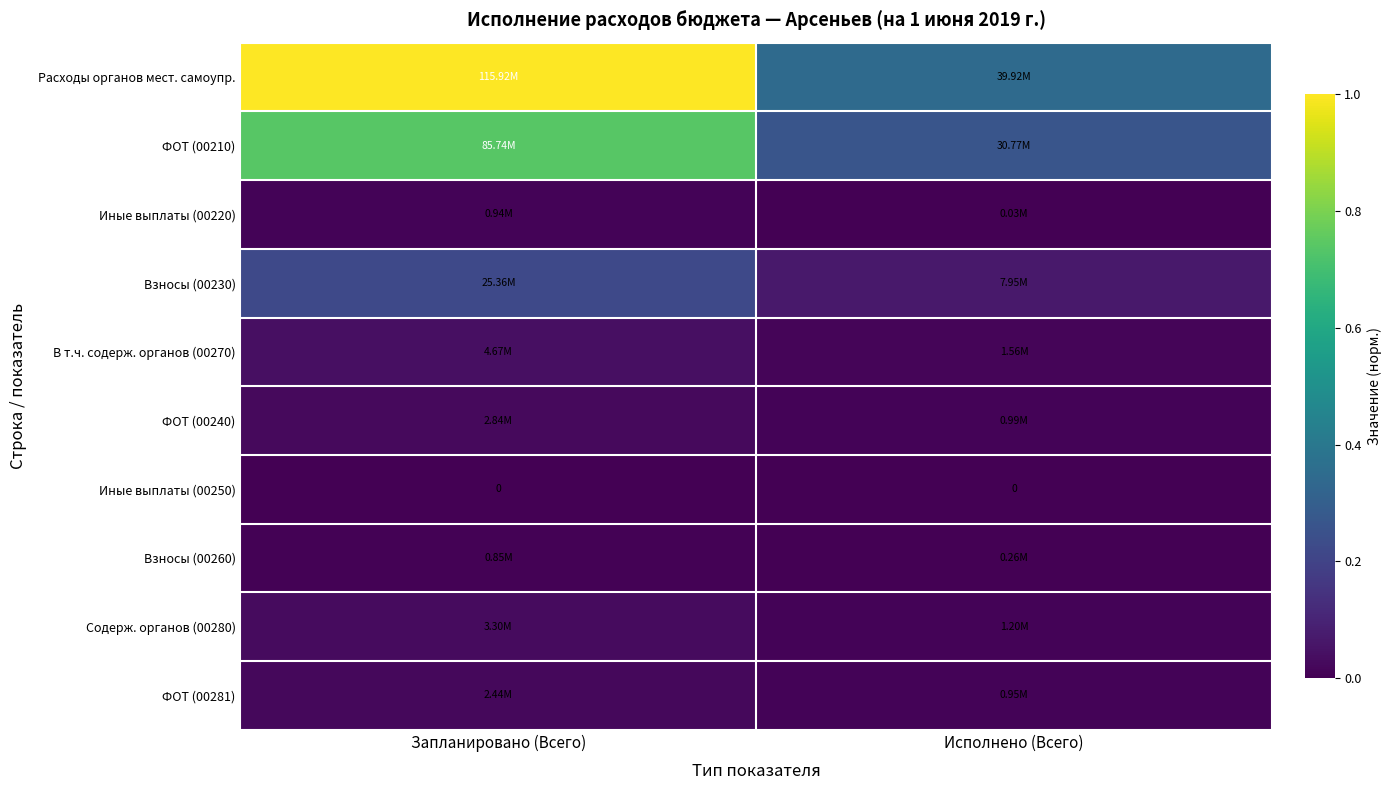

What is the spread (max minus min) of values at Запланировано (Всего)?

1.0